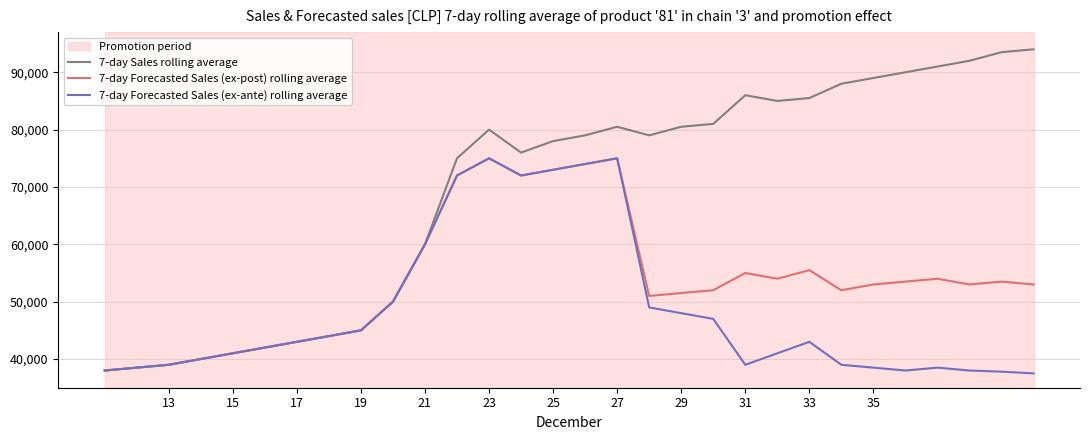

Which series has the largest total across all categories?

7-day Sales rolling average